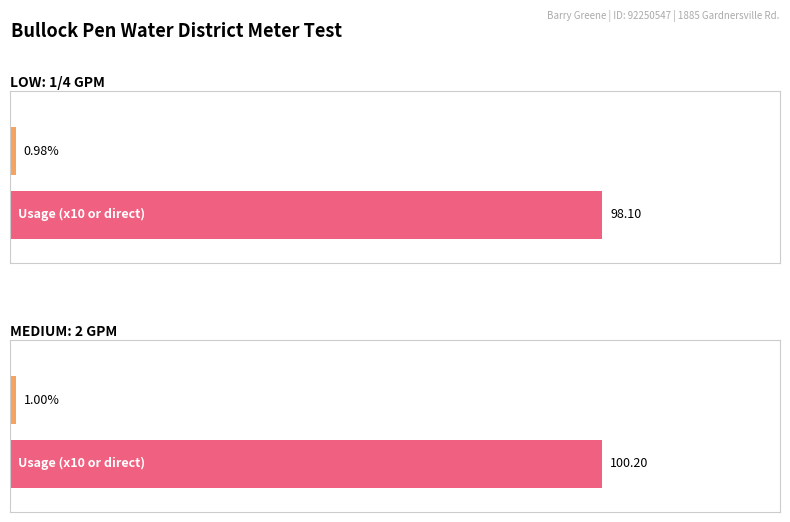

Which label corresponds to the smallest value in the chart?

LOW: 1/4 GPM